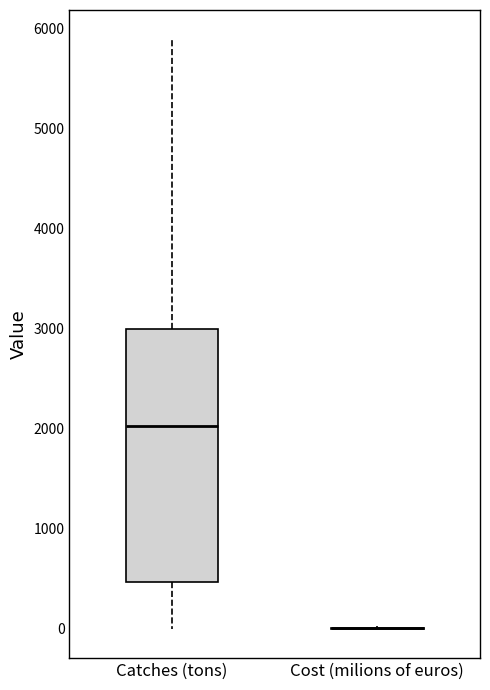

Reading left to right, transcribe this box plot: for each box, give where its median line is, the range the box spans, and where its two whiskers end, as read against the y-axis. The values are not printed on the chart, so give them approximately, as read against the axis.

Catches (tons): median 2000, box 500 to 3000, whiskers 0 to 5900
Cost (milions of euros): box collapsed to a line at 0, whiskers 0 to 0